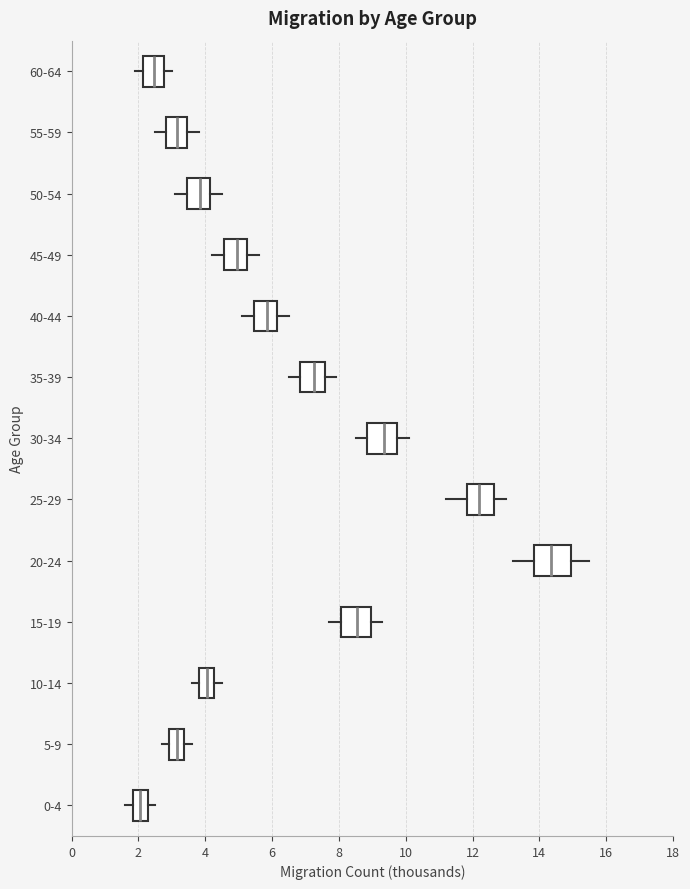

Which box's median line is the furthest to the right?

20-24